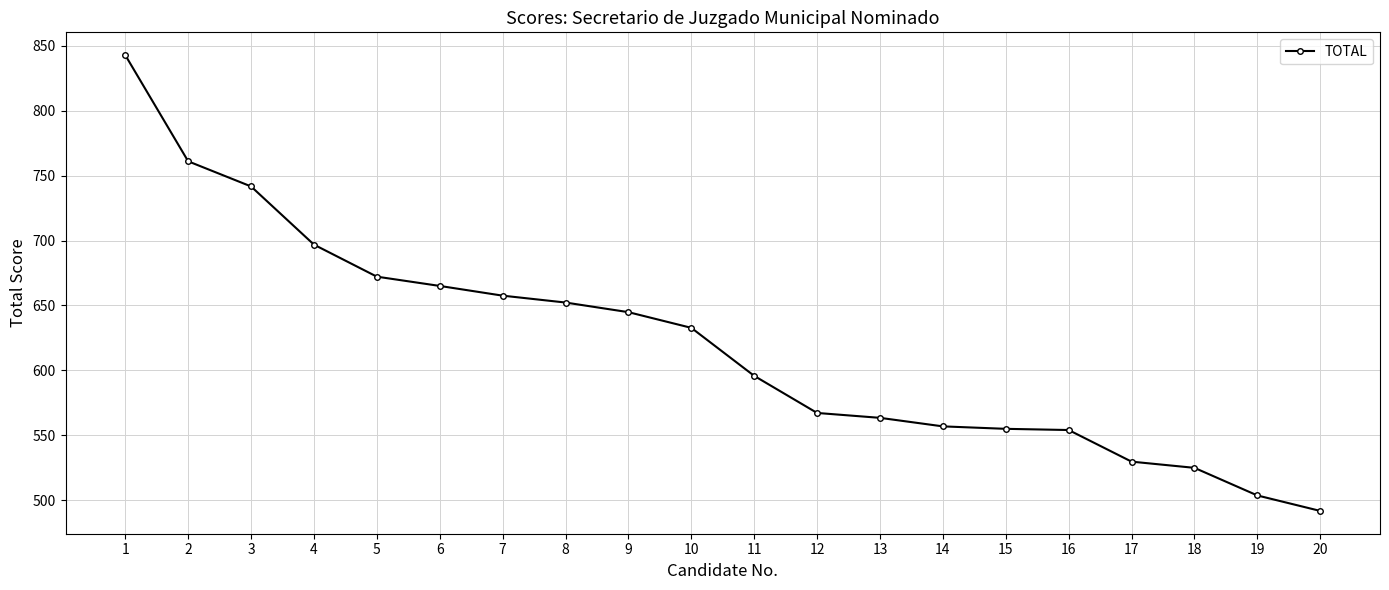

True or false: the data has more than 1 interior local peaks.

False